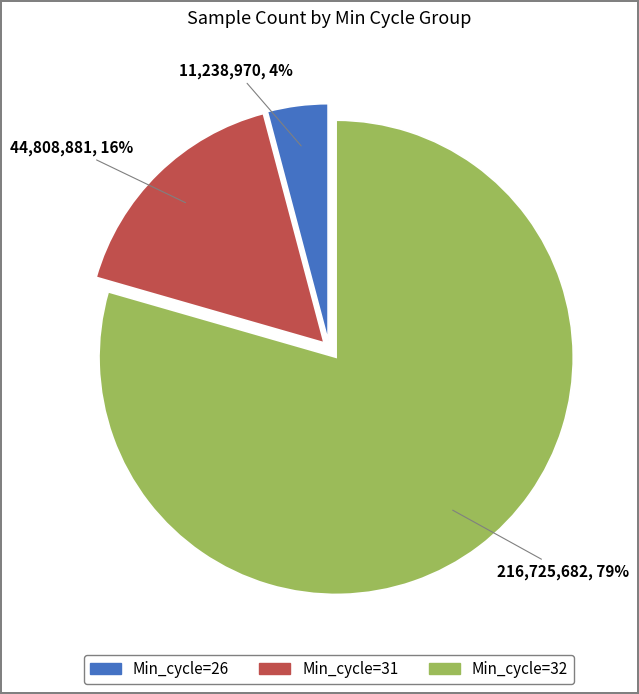

Is there a majority slice in this chart?

Yes